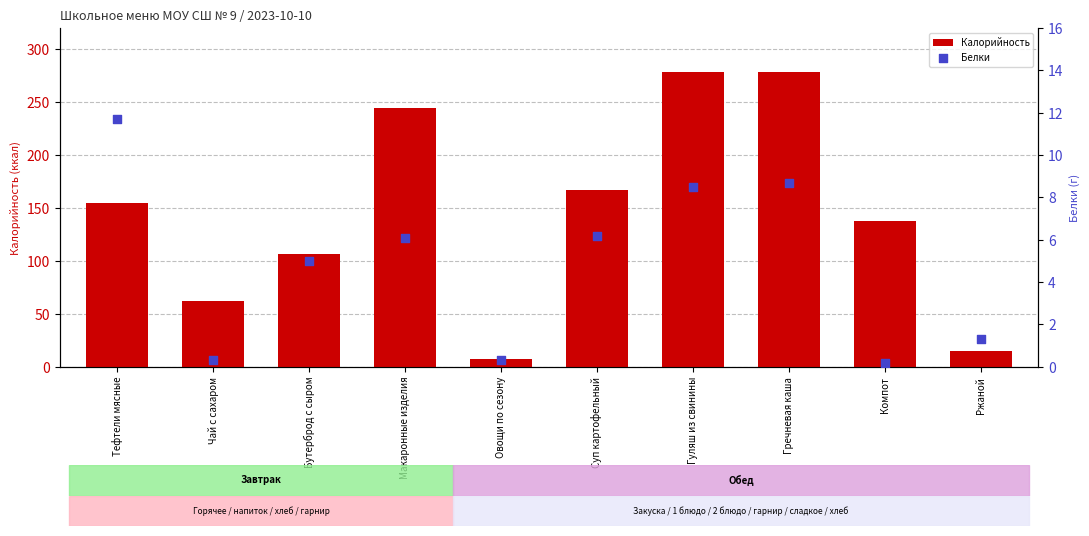

Which series has the widest spread of Y values?

Калорийность